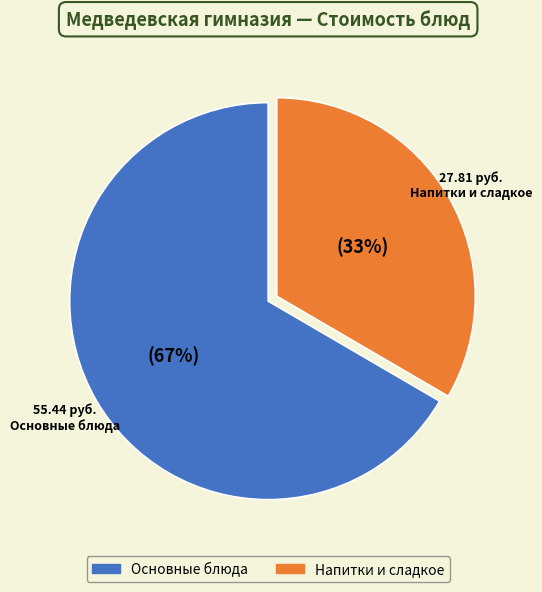

Is there any slice that represents more than half of the pie?

Yes